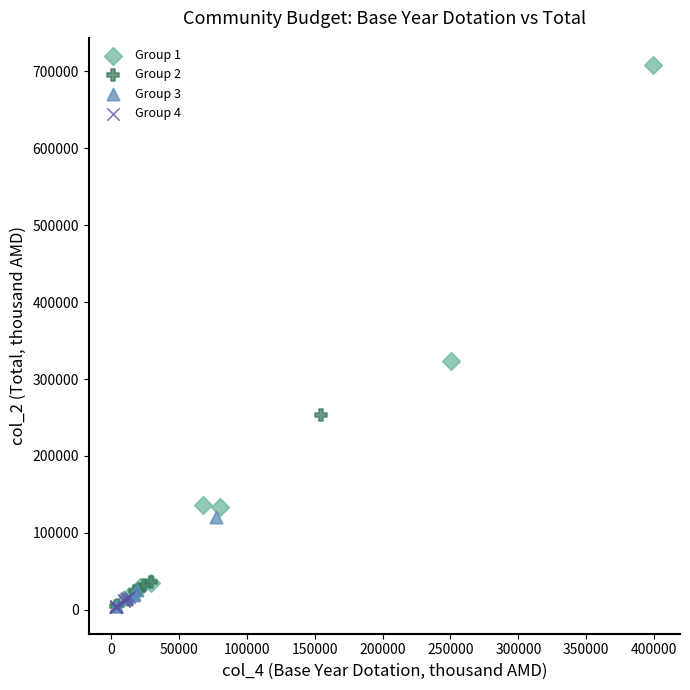

Which series has the largest Y range (max minus min)?

Group 1